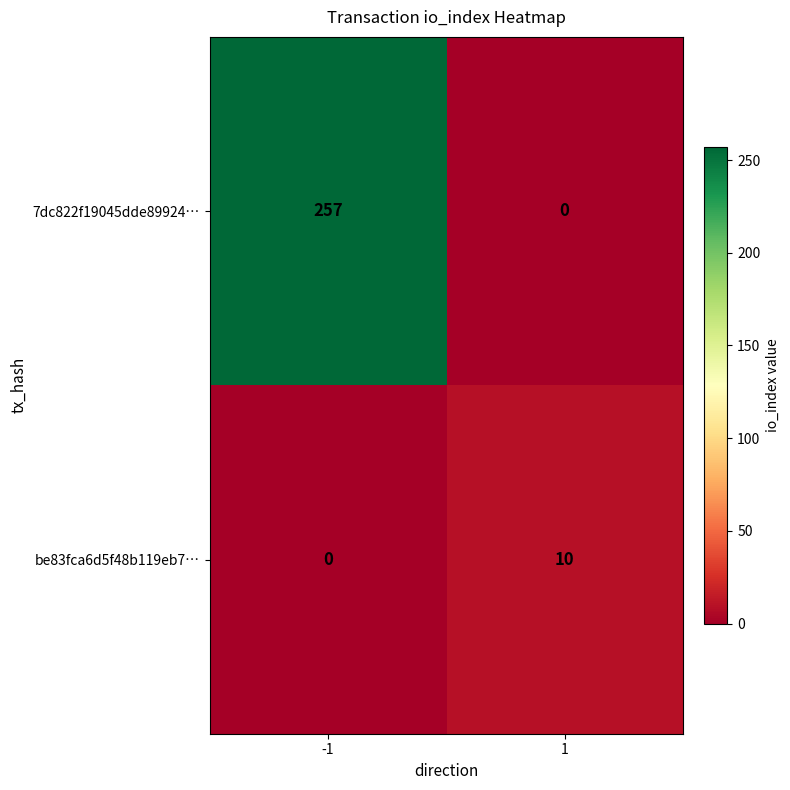

The value of 7dc822f19045dde89924… at 1 is 0. True or false?

True